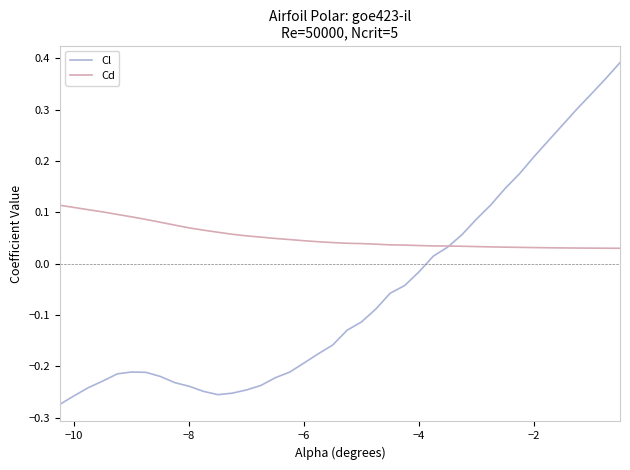

Which series has the largest total across all categories?

Cd